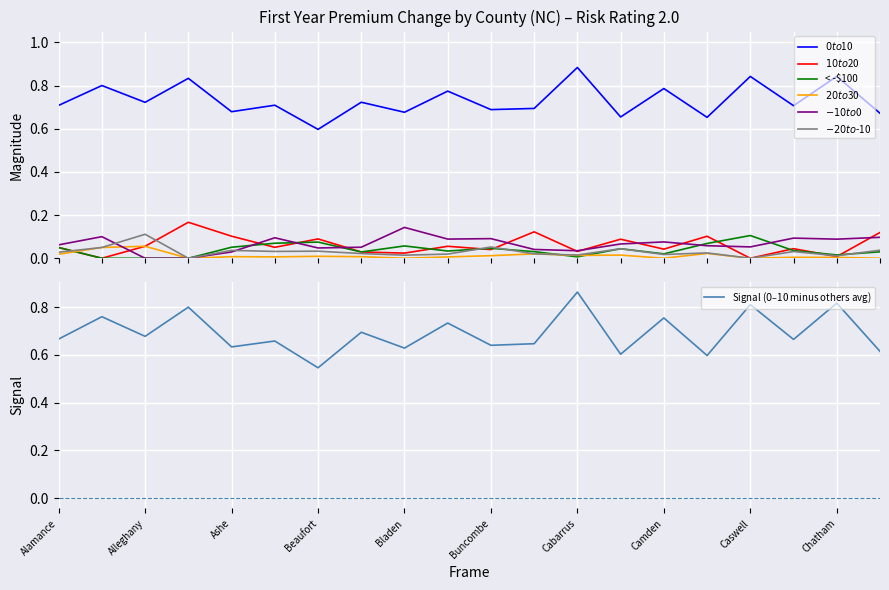

Between Brunswick and Cabarrus, which is larger?

Cabarrus